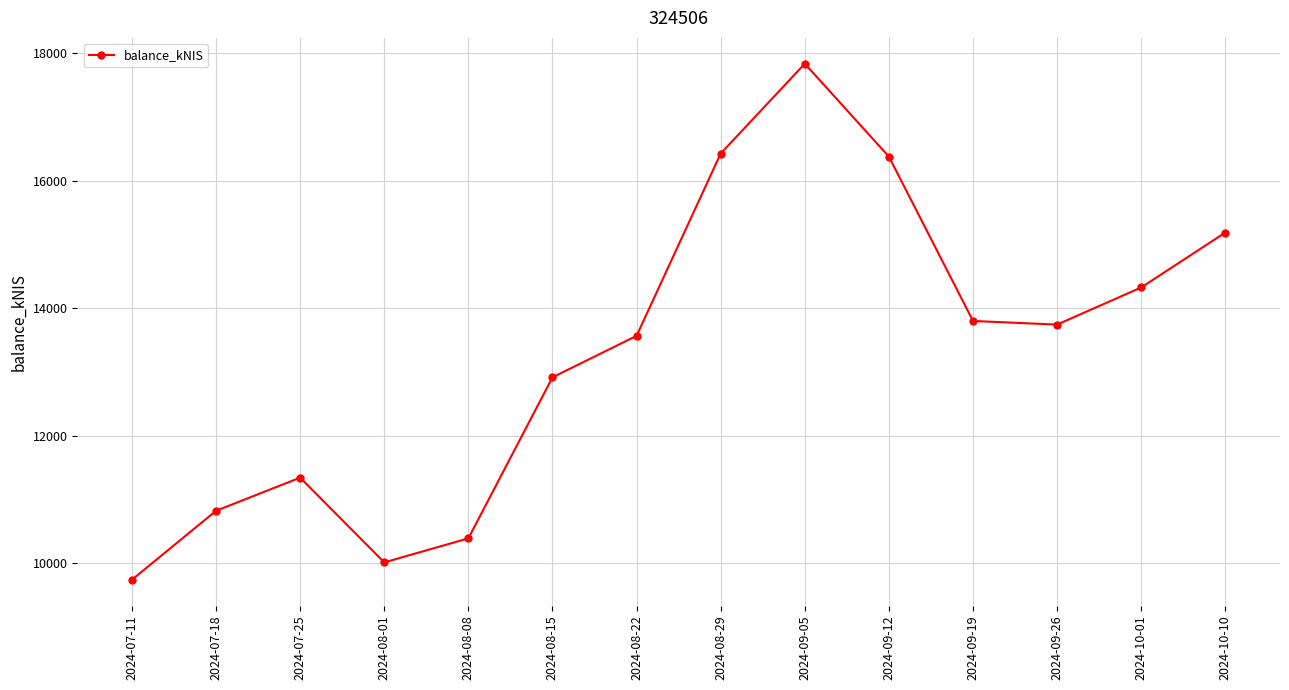

Where does the data first go above 13742?

2024-08-29